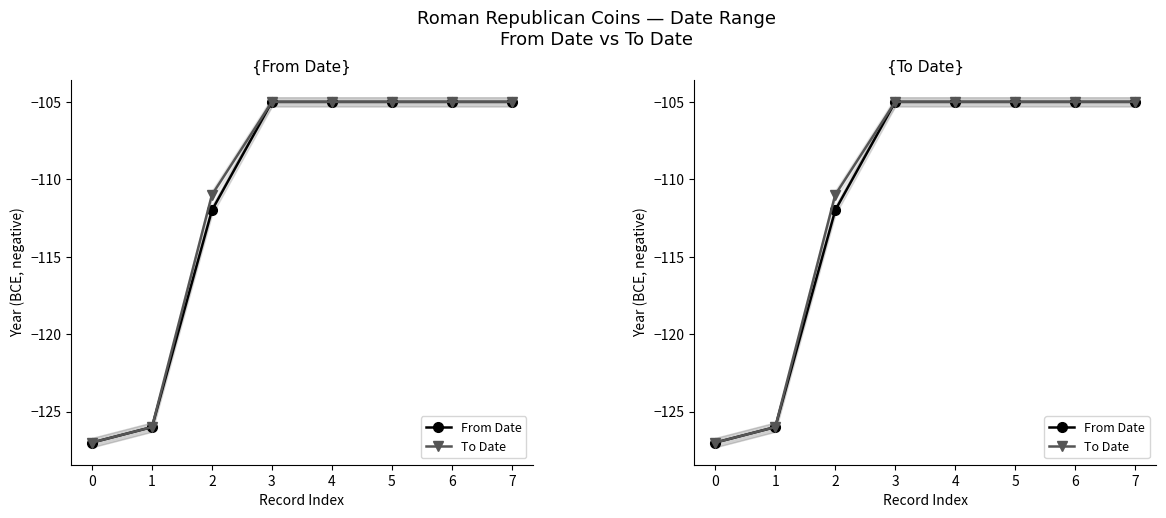

Rank the series by their average value, from highest to lowest.

To Date, From Date